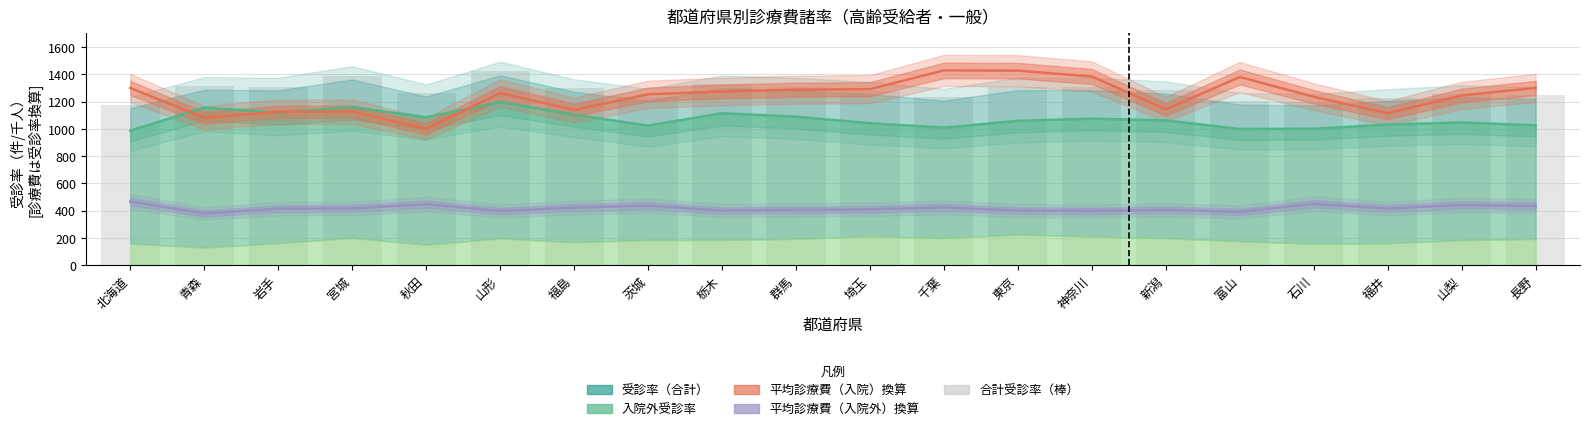

What position from the left is 埼玉?

11